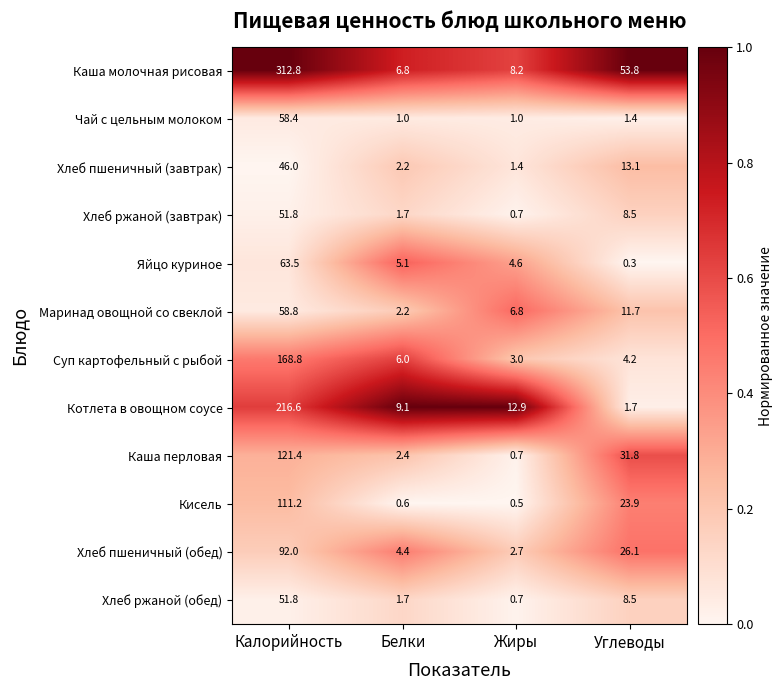

List the labels in order of Котлета в овощном соусе value, smallest first.

Углеводы, Белки, Жиры, Калорийность